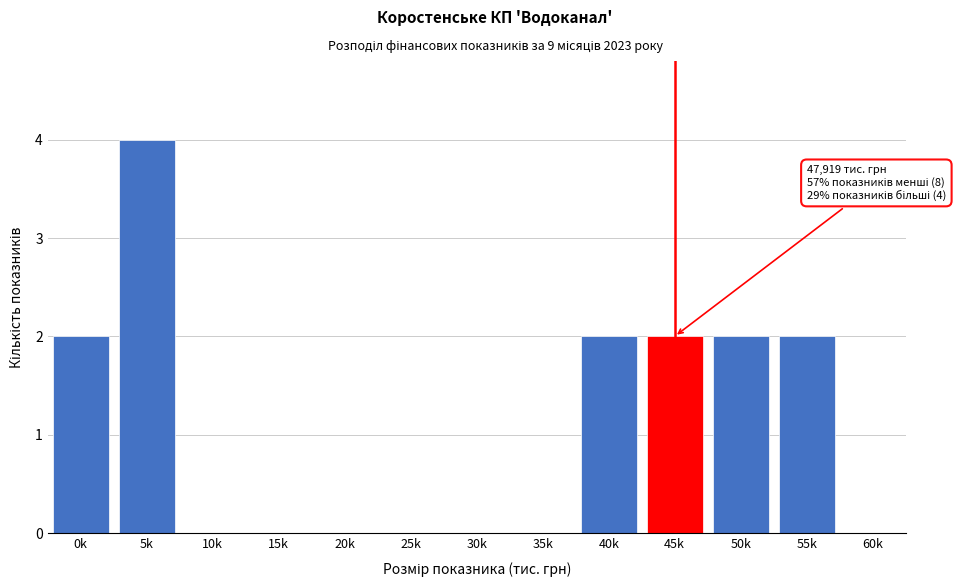

Is it true that the value at 35k is 0?

True